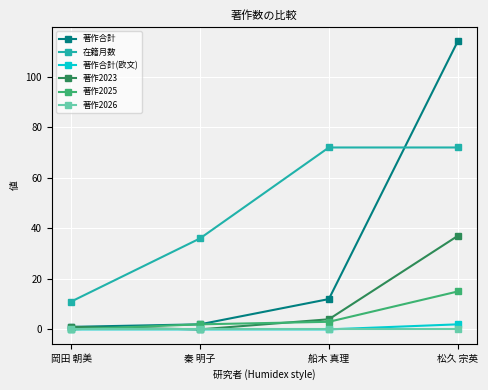

True or false: 在籍月数 and 著作2025 intersect in this chart.

False